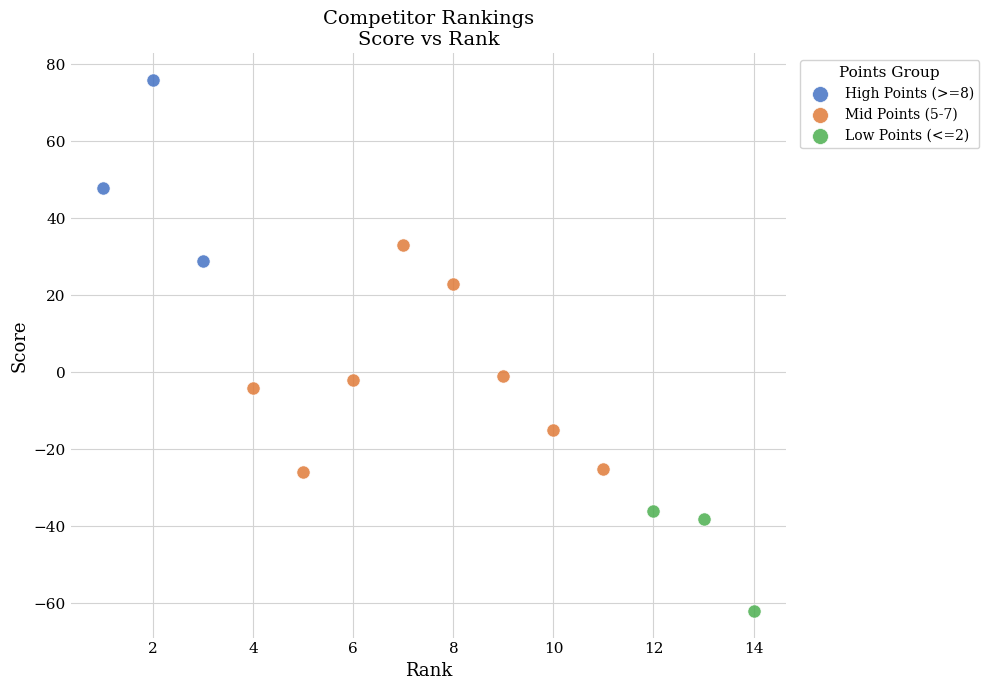

Which series reaches the maximum Y coordinate?

High Points (>=8)